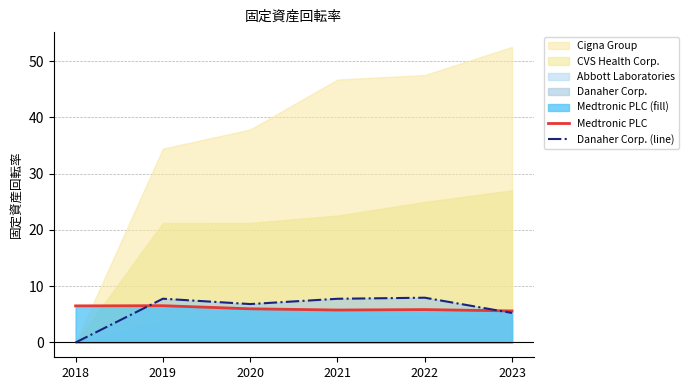

Is it true that Danaher Corp. (line) equals 12.4 at 2021?

False